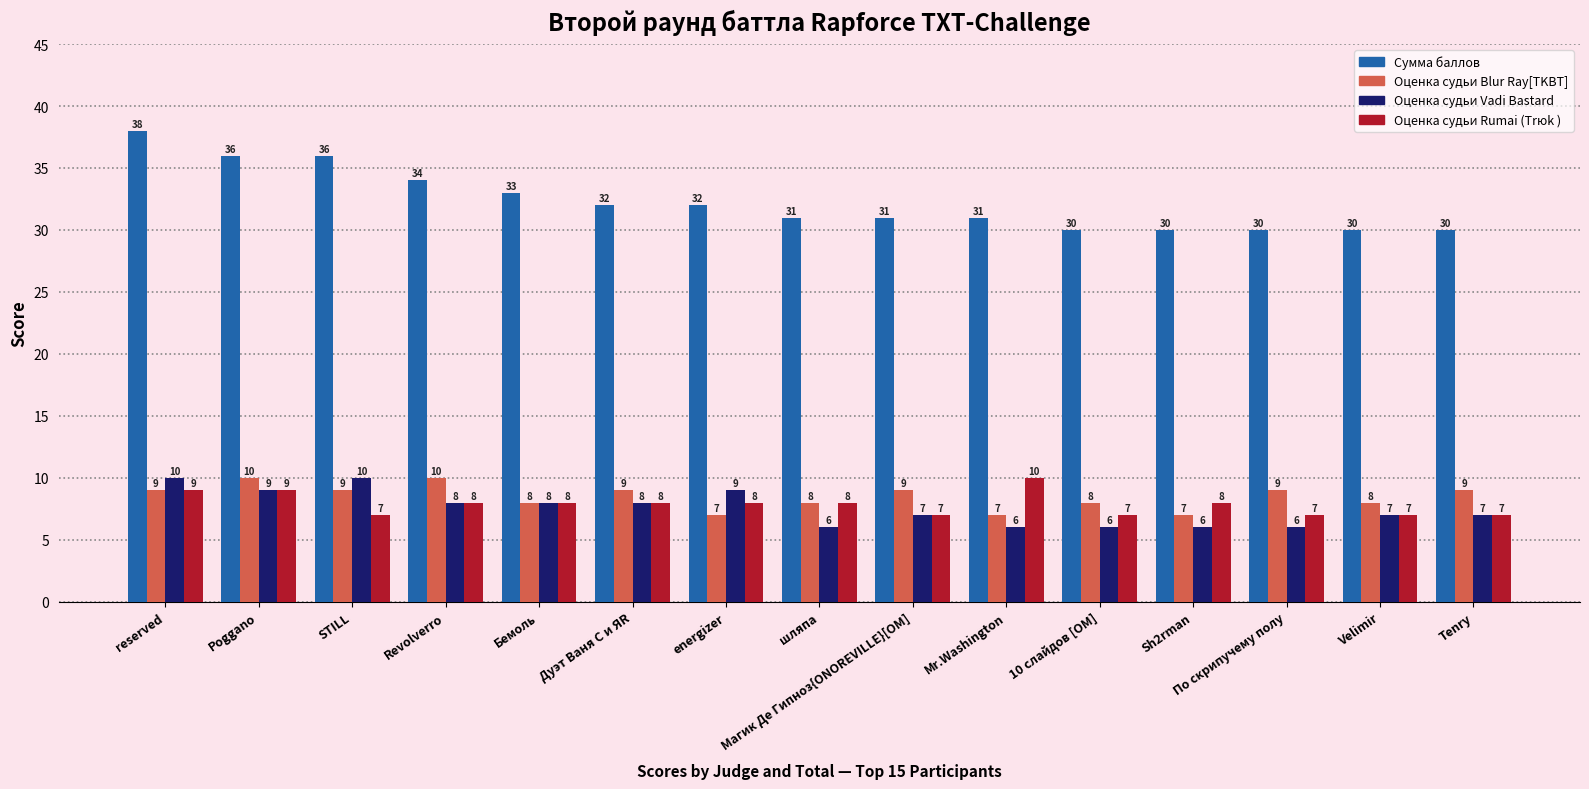

At which label does Сумма баллов first exceed 31?

reserved